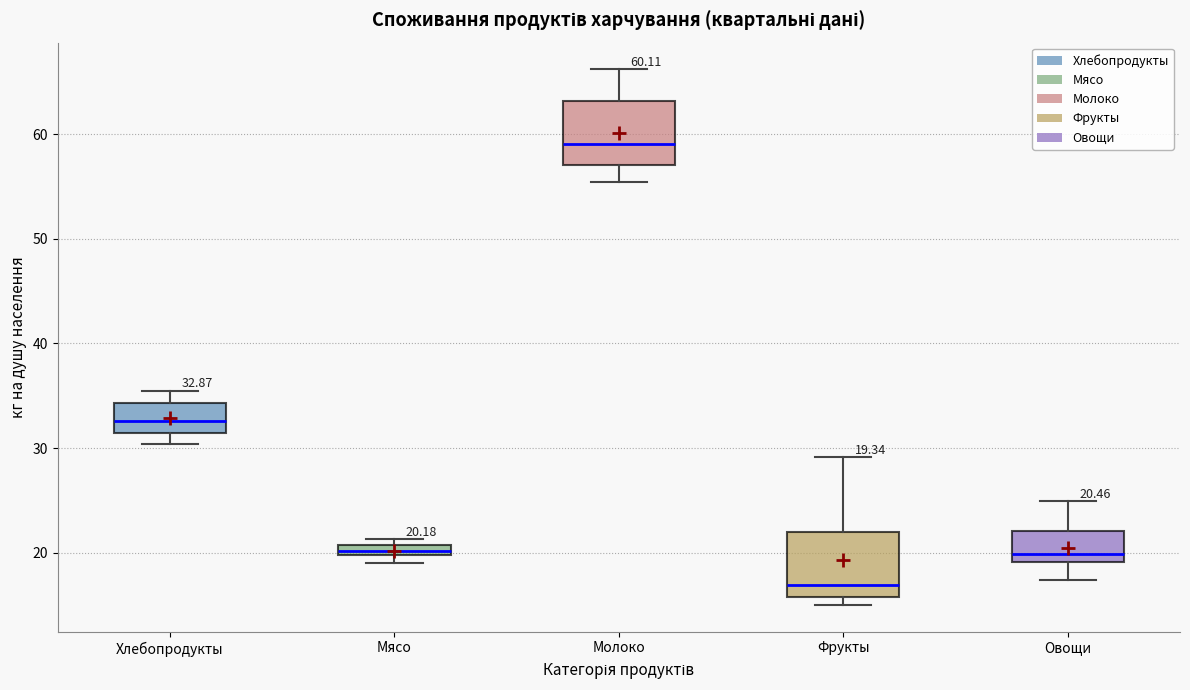

Which box has the lowest median line?

Фрукты